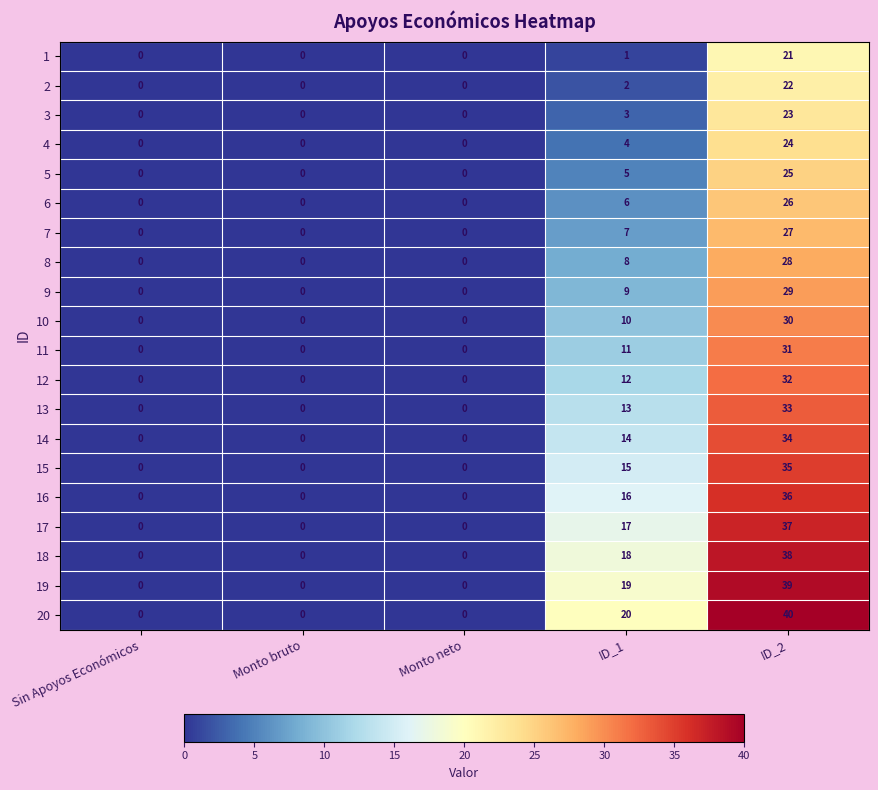

Which label corresponds to the largest value in the chart?

ID_2